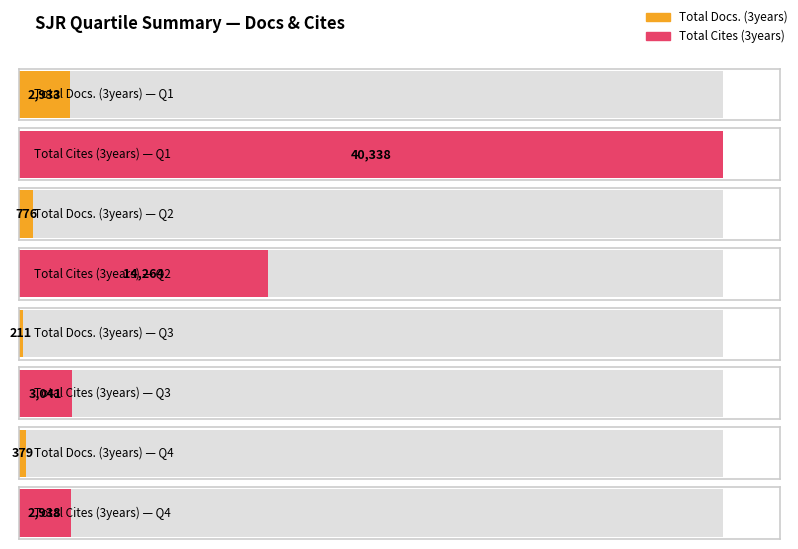

Is the value of Total Docs. (3years) at Q2 greater than the value of Total Cites (3years) at Q3?

No